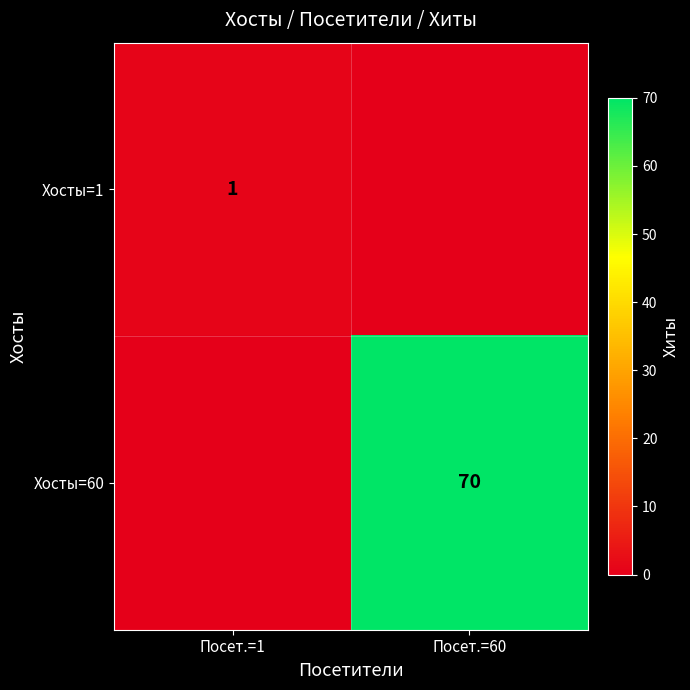

How many data points does each series have?

2